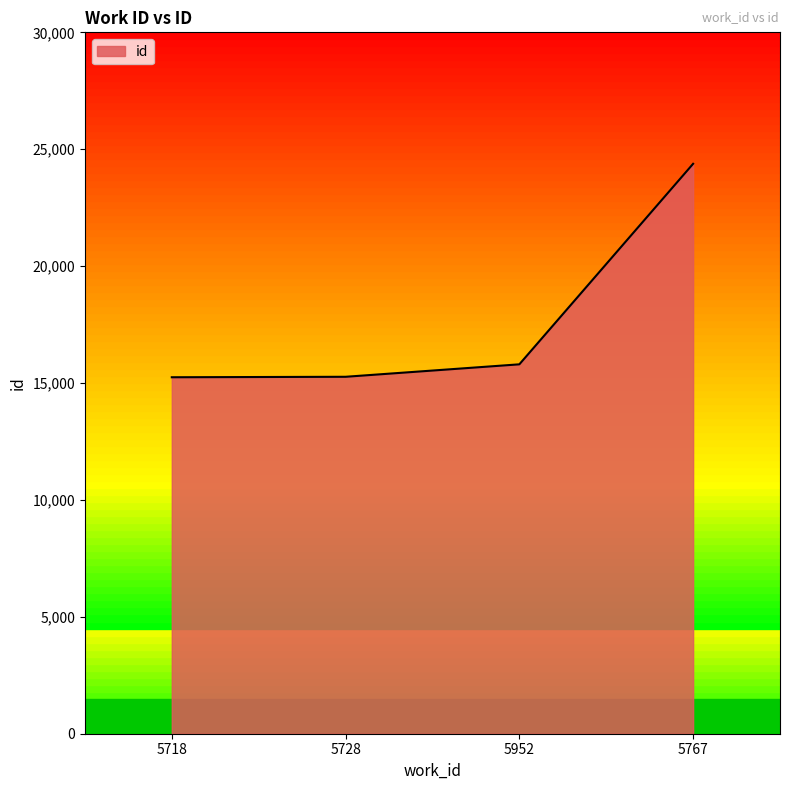

The value at 5767 is 11562. True or false?

False